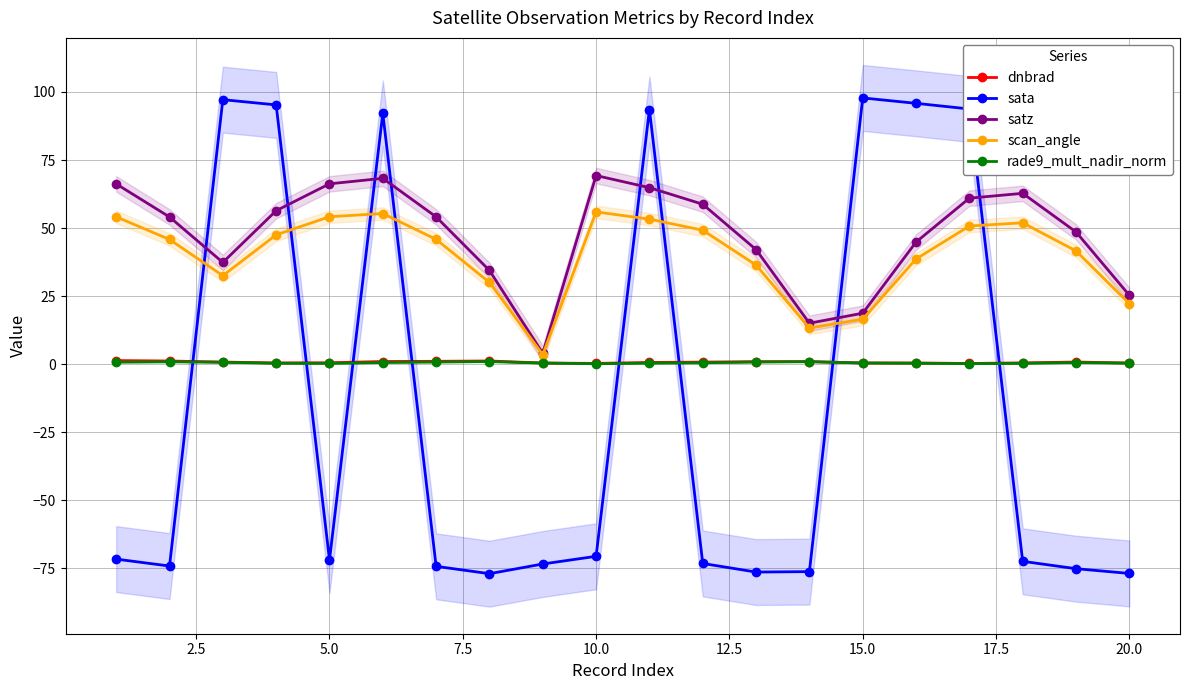

True or false: scan_angle has a value of 22.1 at 10.0.

False